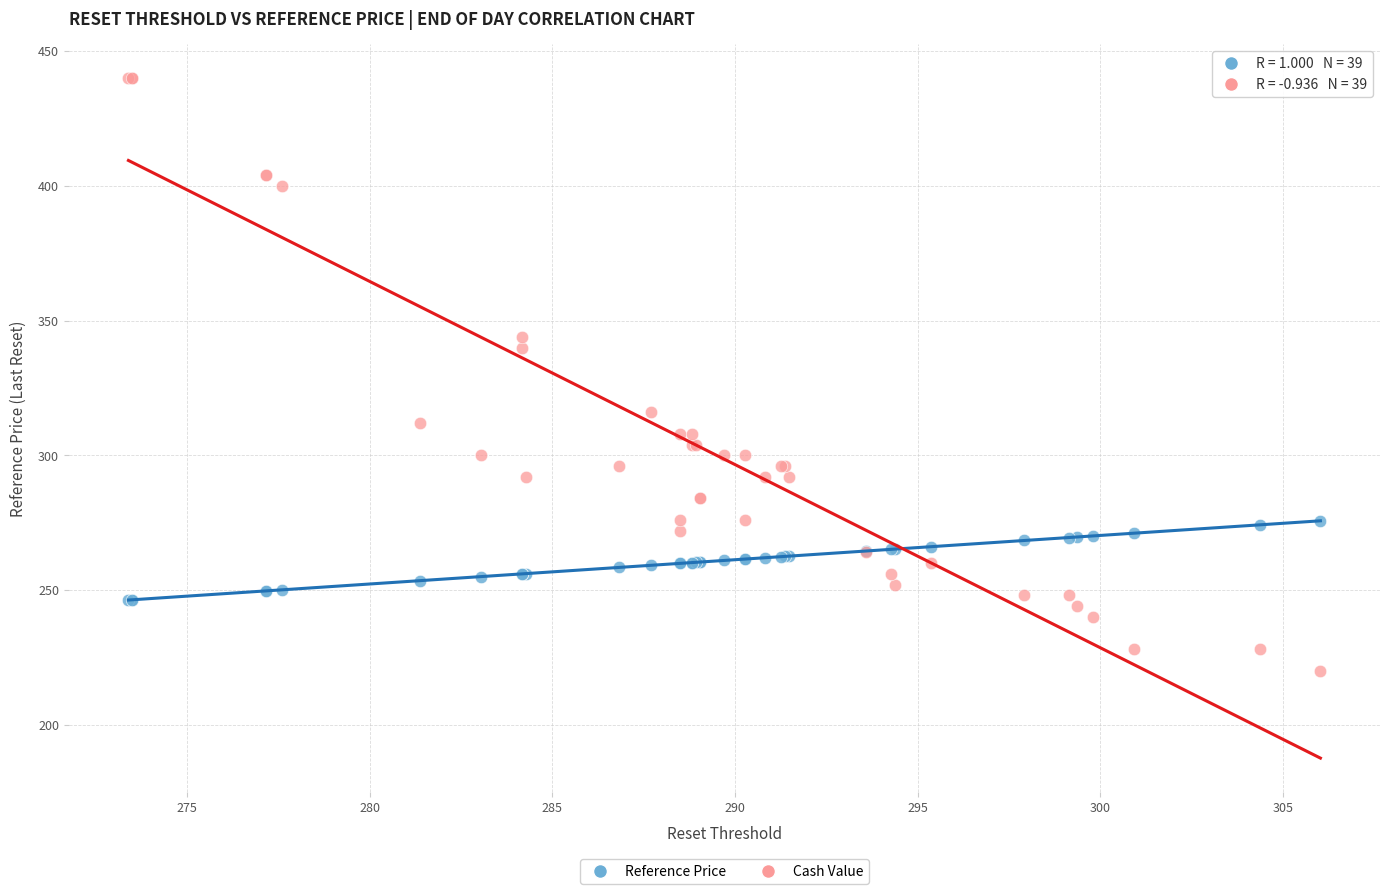

Across all series, what Y value is closest to 330?

340.0